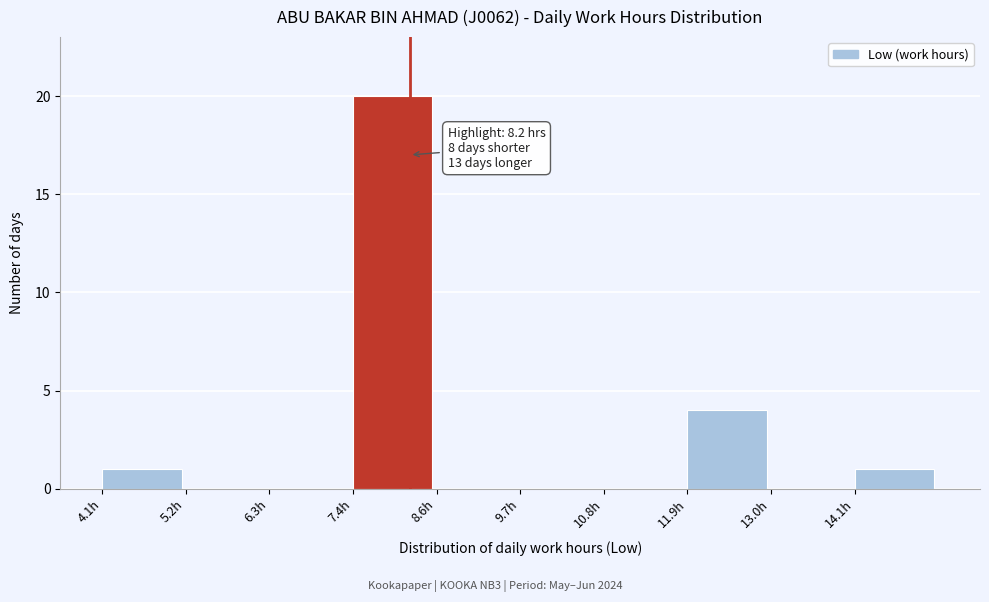

Over which range of the x-axis is the bar tallest?

7.4 to 8.6